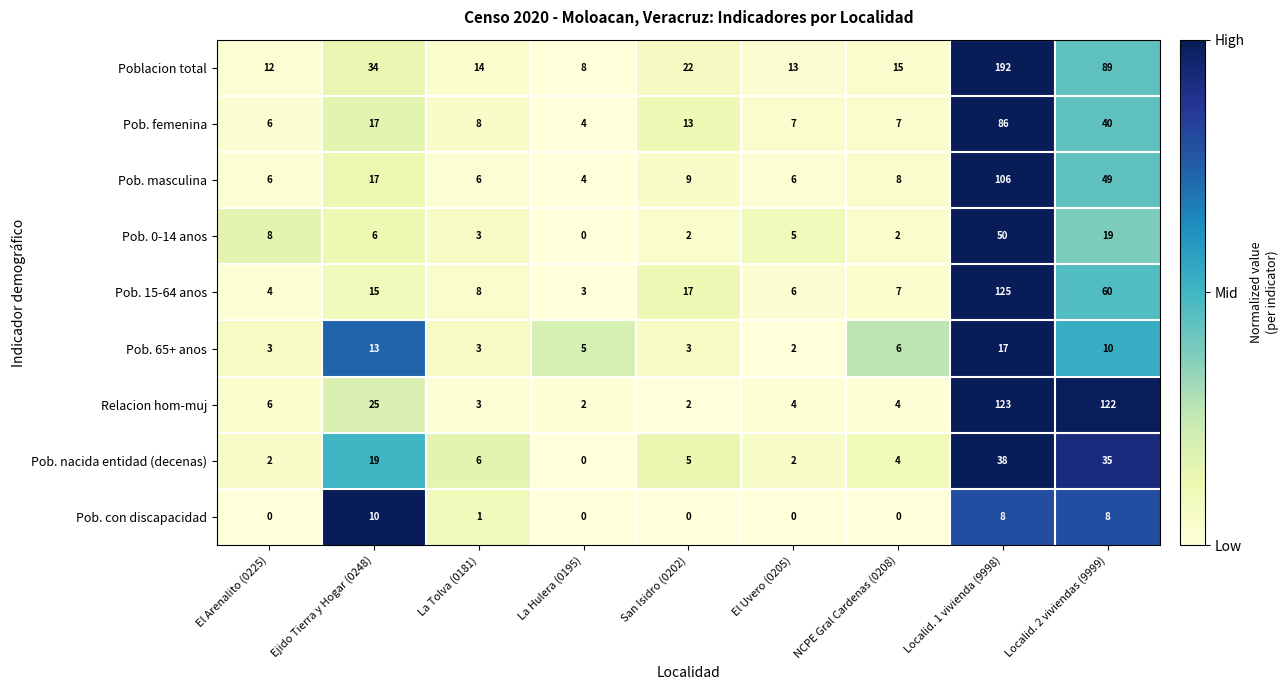

What value does the Pob. femenina series have at La Tolva (0181), to the nearest 10?

10